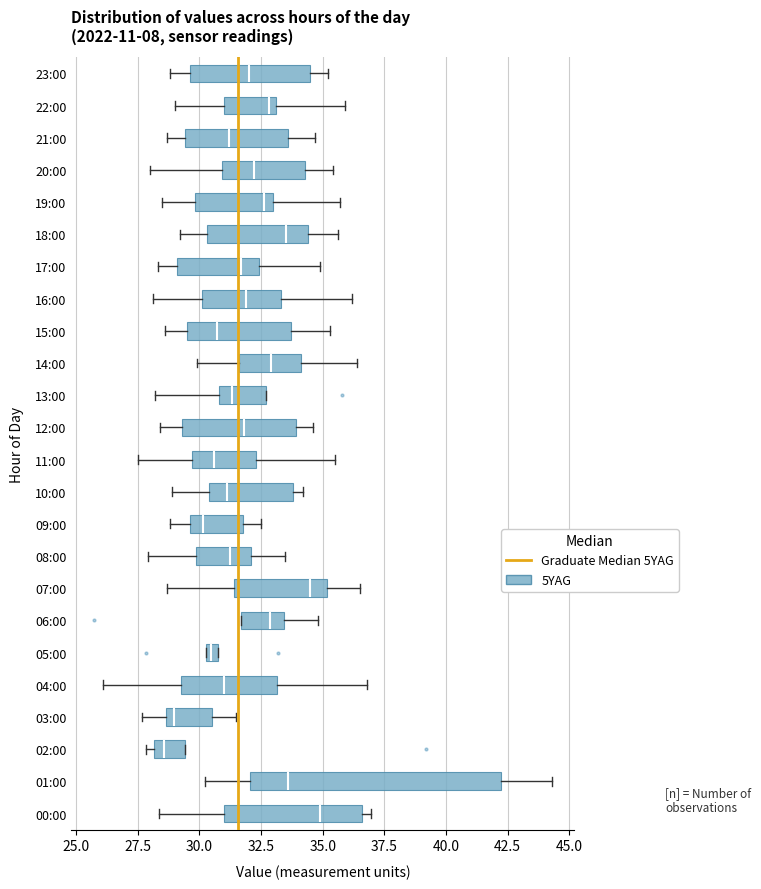

Where is the right edge of the box for 00:00 on the x-axis? The values are not printed on the chart, so give them approximately, as read against the axis.

36.5